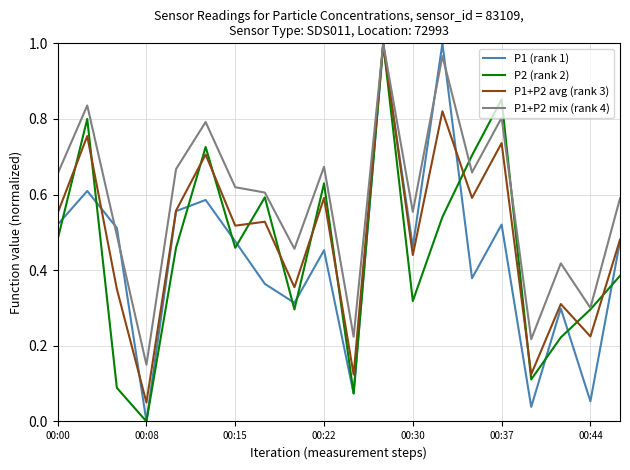

Which series has the largest total across all categories?

P1+P2 mix (rank 4)